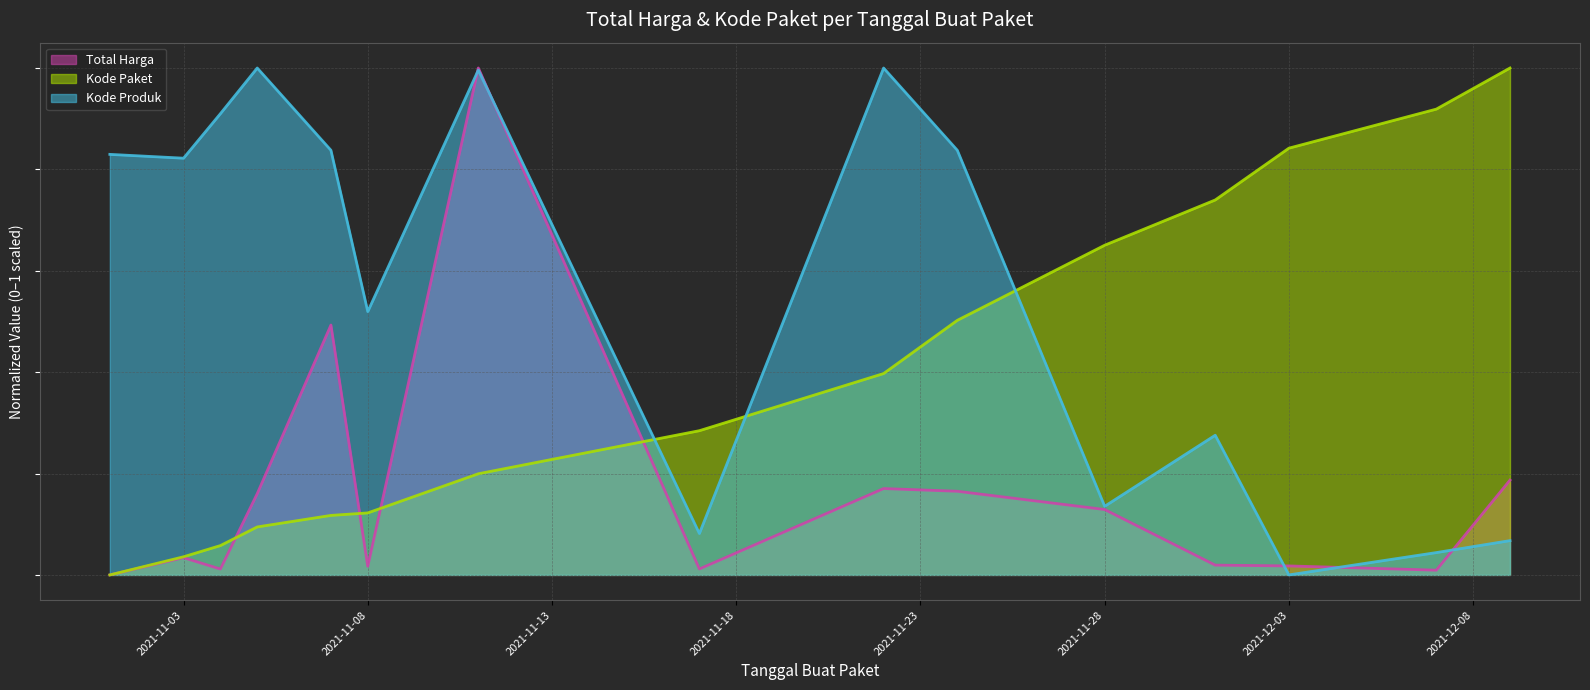

Reading left to right, list all the values displayed in this chart.

Total Harga: 0.0	34040862.0	11642069.0	160339705.4	492959408.8	17081623.3	1000000000.0	11743044.5	170367375.4	165041951.2	129010269.2	19302657.1	17728613.9	9363894.0	186990652.6
Kode Paket: 0.0	35772462.7	57881782.2	94637359.8	117392521.2	122315271.3	199543605.1	284514865.1	397278853.0	502242506.4	650412980.0	739682676.4	841883561.9	918903791.1	1000000000.0
Kode Produk: 829640562.7	822097241.3	909884634.1	1000000000.0	837764801.6	519477948.8	995890546.5	81668395.1	999982787.6	837764801.6	135375294.2	275535627.5	0.0	44050759.3	67666131.6